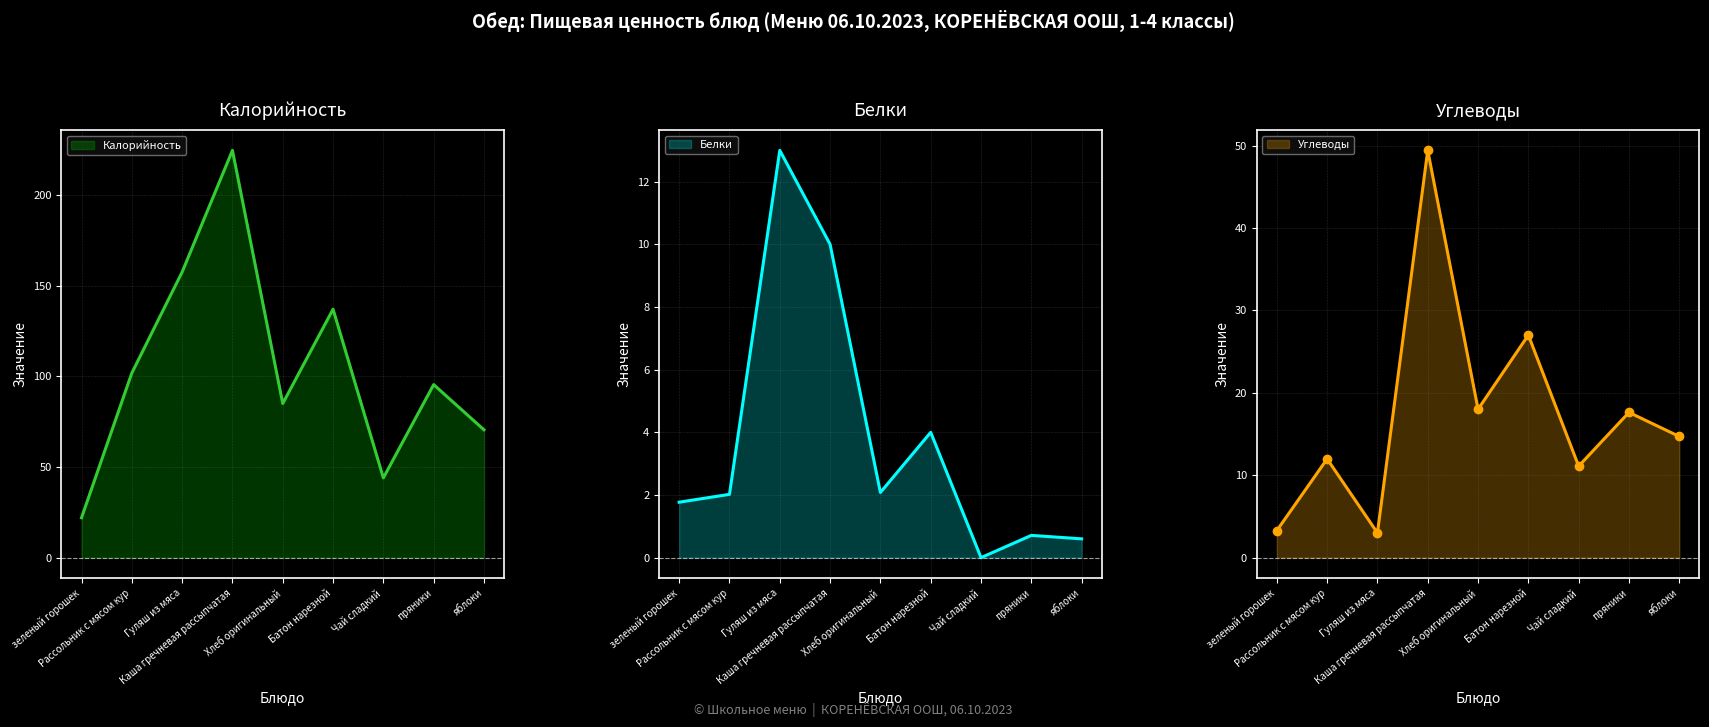

Where is Калорийность nearest to the value 123?

Батон нарезной